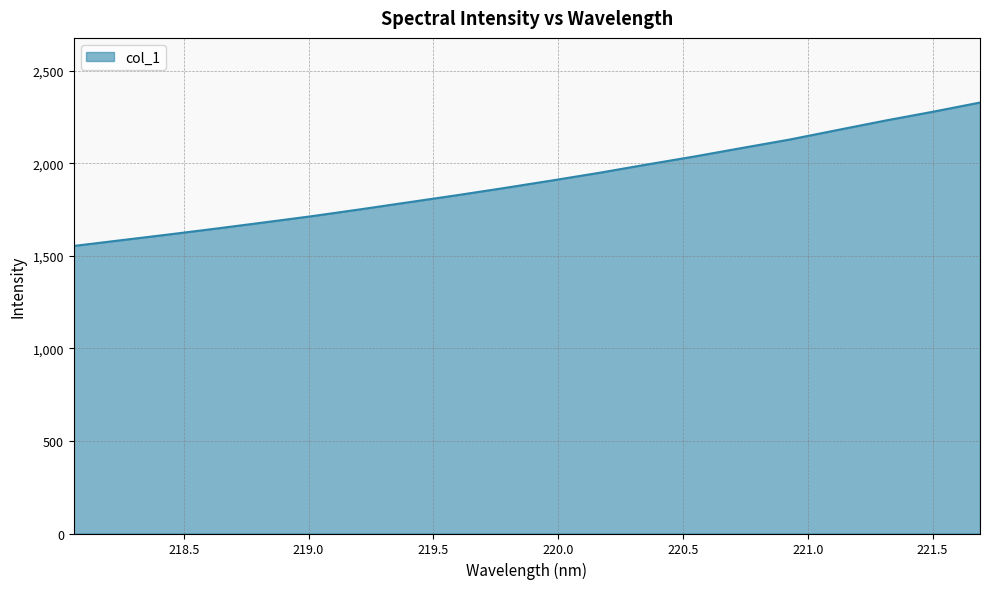

Reading left to right, list all the values displayed in this chart.

1554.1	1585.2	1616.4	1648.4	1681.6	1715.3	1751.7	1789.5	1827.0	1866.2	1906.9	1948.7	1993.5	2037.0	2083.2	2128.8	2180.0	2231.0	2278.7	2329.1